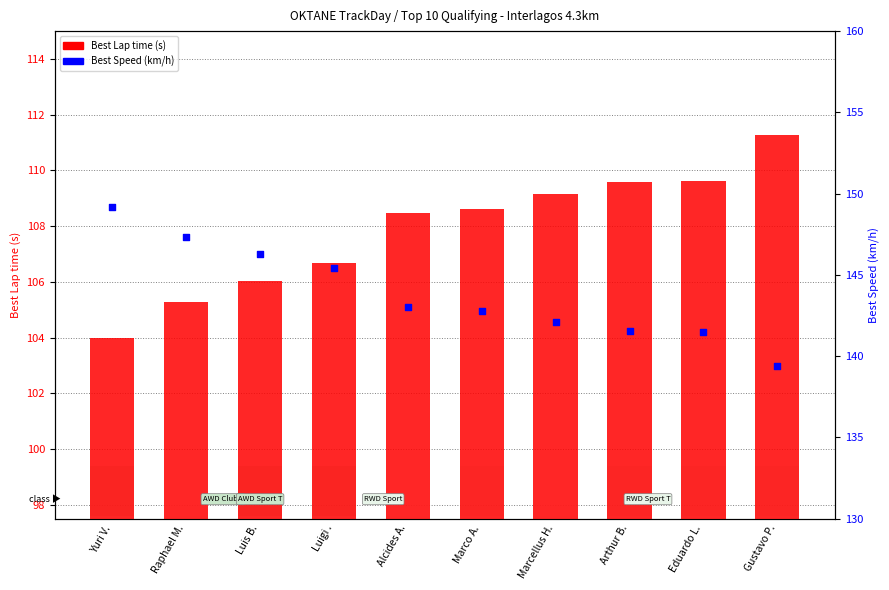

Which series reaches the maximum Y coordinate?

Best Speed (km/h)